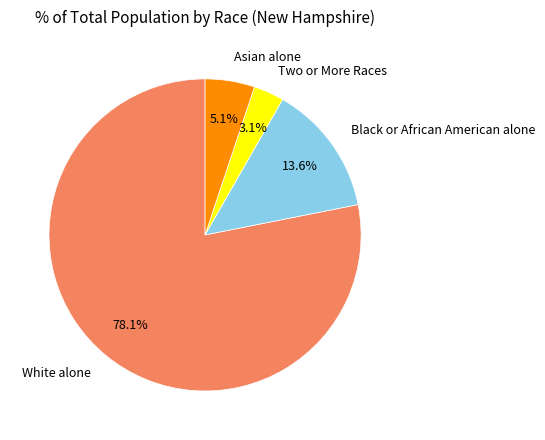

Rank the categories by value from lowest to highest.

Two or More Races, Asian alone, Black or African American alone, White alone